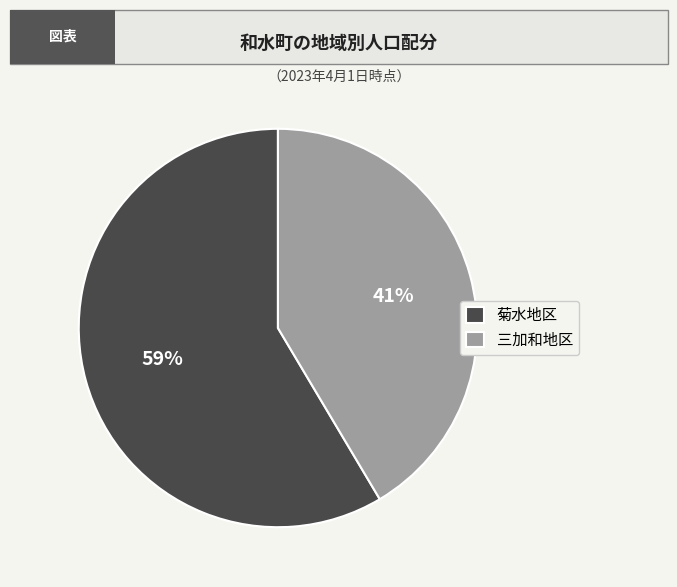

Do 菊水地区 and 三加和地区 together represent more than half of the pie?

Yes